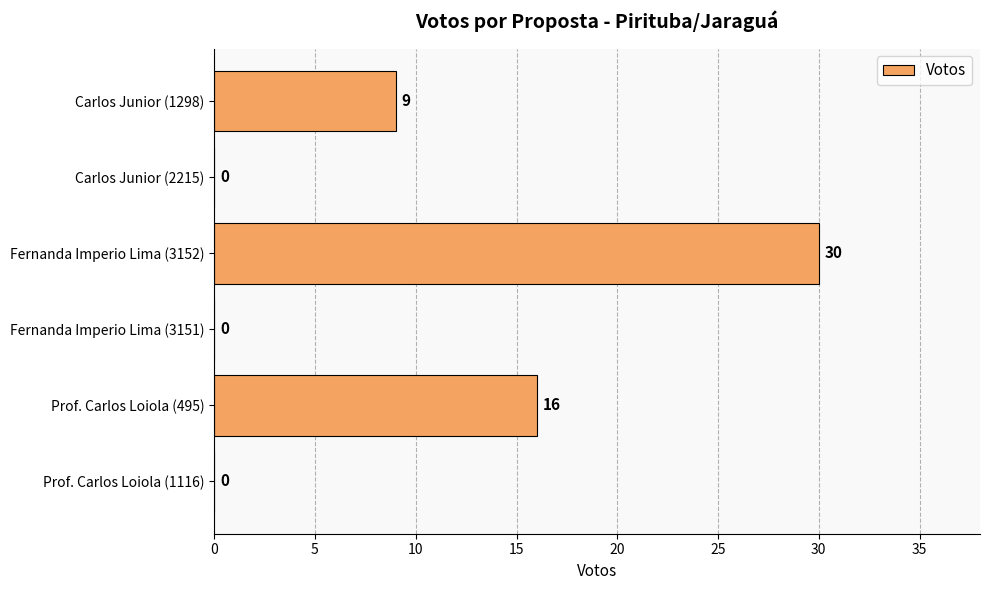

What is the greatest value displayed?

30